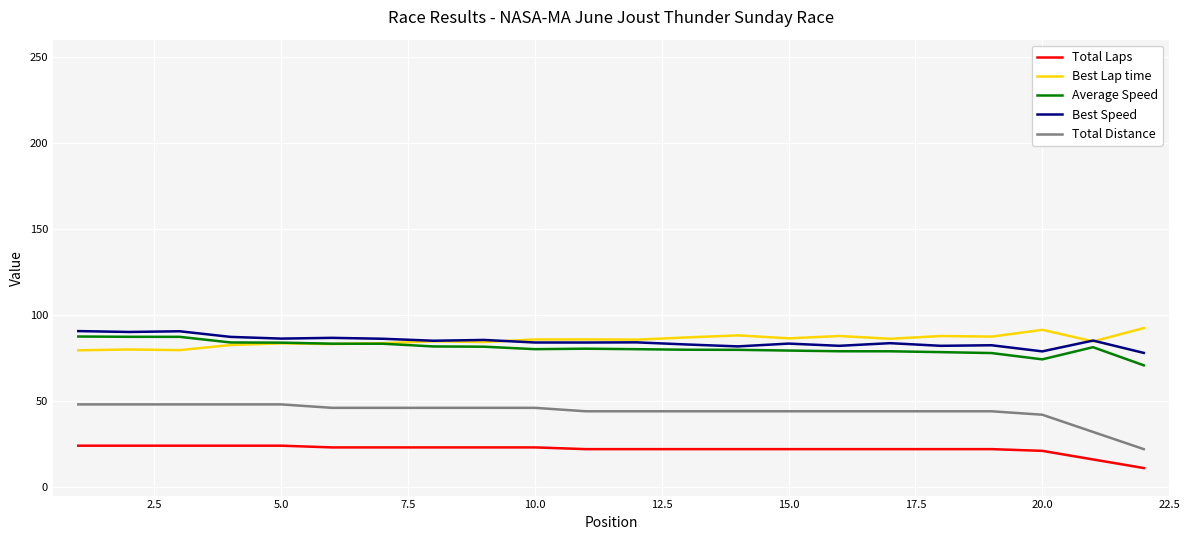

What is the average value of the Total Laps series?

21.9